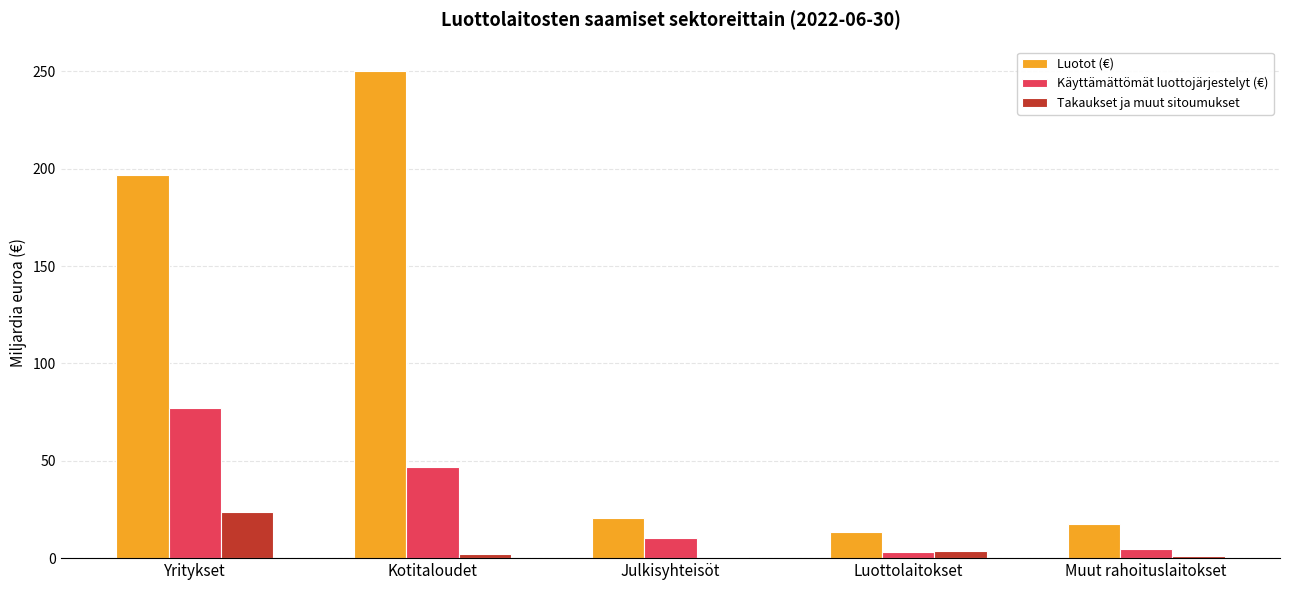

The Takaukset ja muut sitoumukset series shows 23.9 at Yritykset. True or false?

True